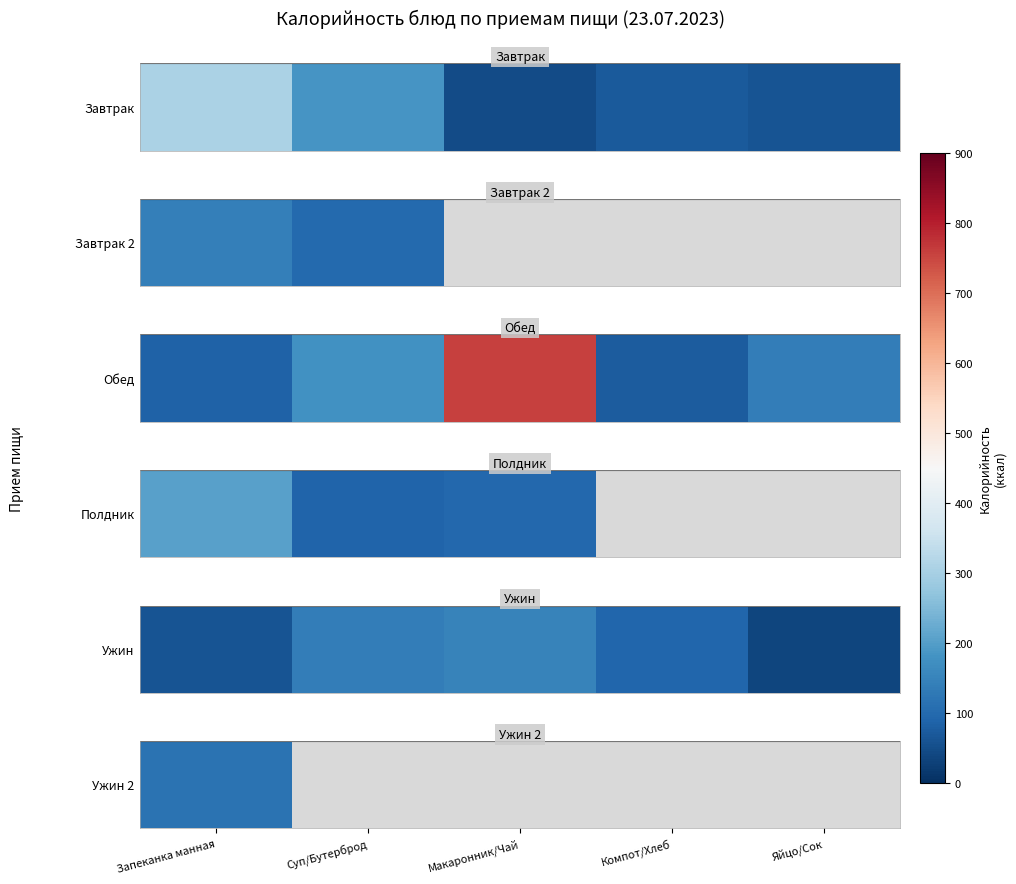

Which series has the widest spread of values?

Обед